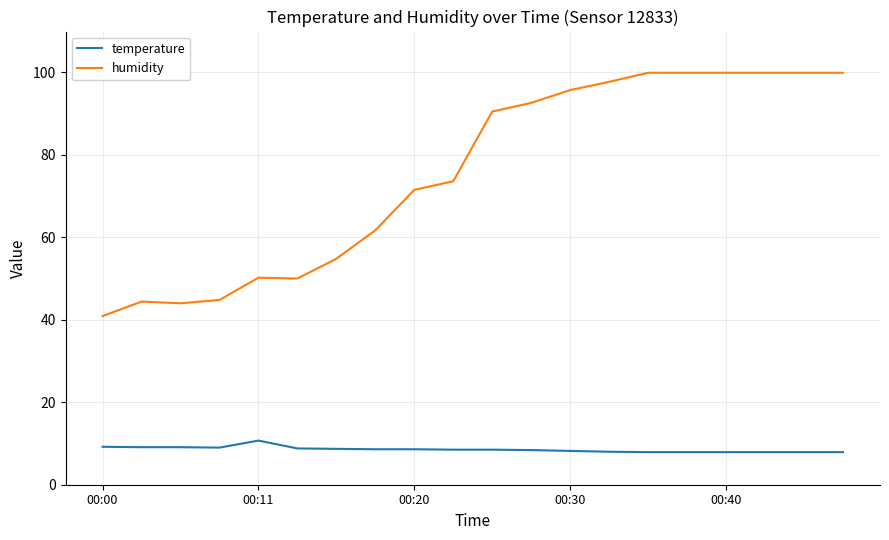

What is the greatest value displayed?

99.9